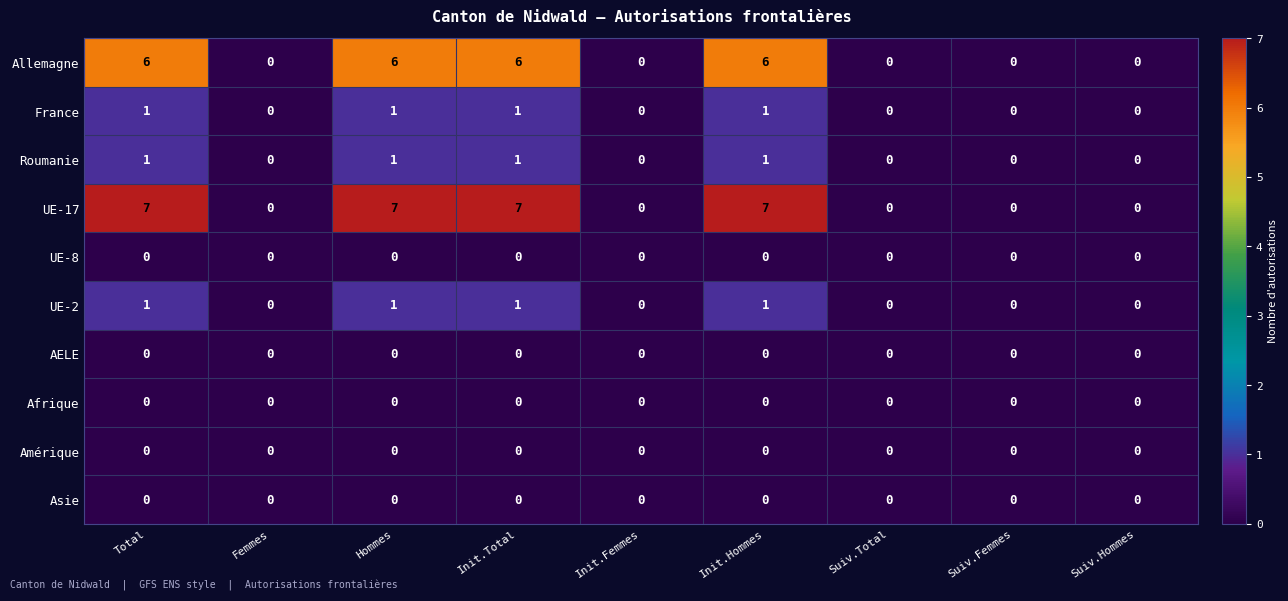

At how many categories does at least one series exceed 6?

4